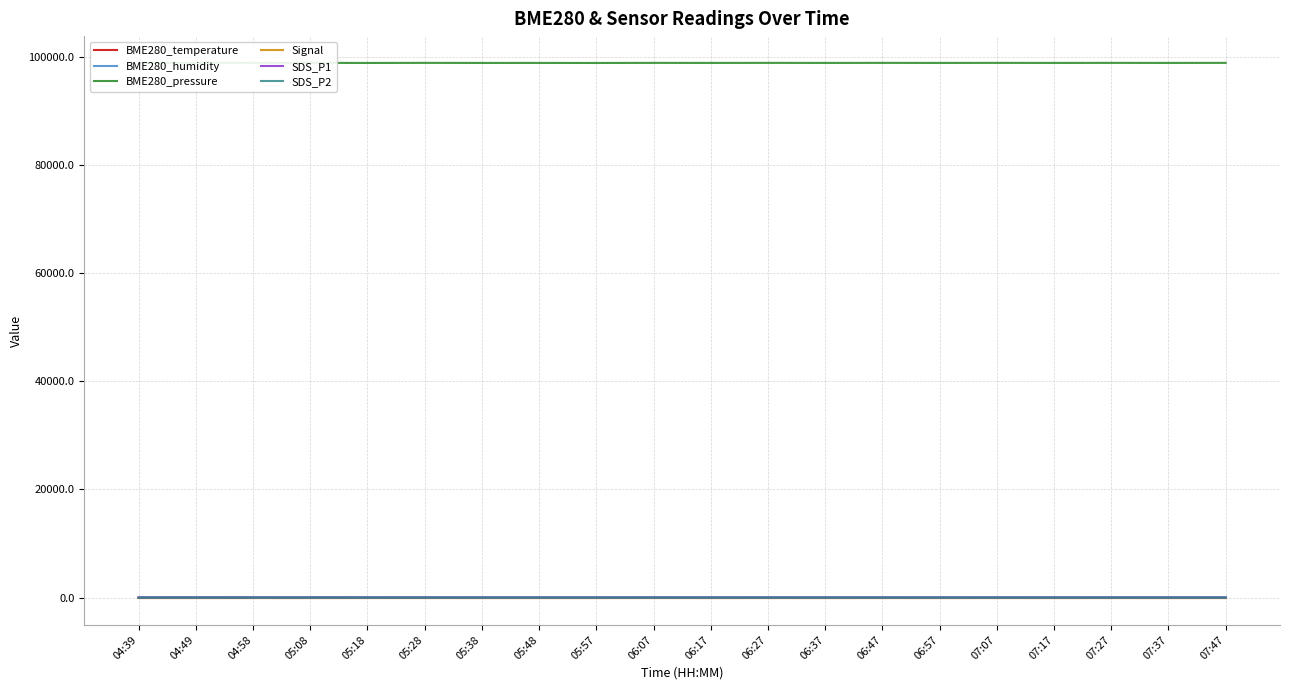

How many values in the Signal series are below -70?

10